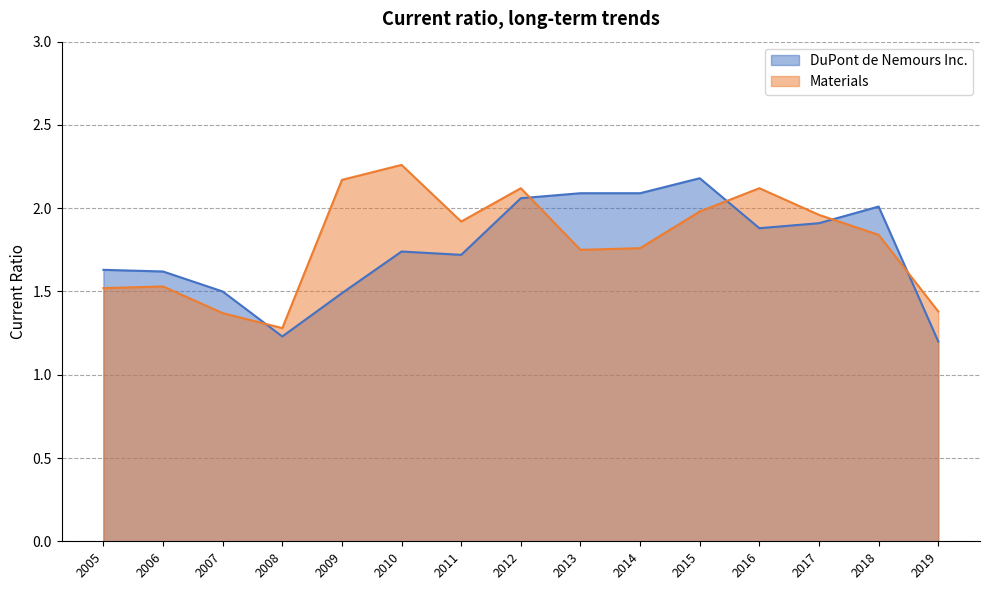

Rank the series at 2007 from highest to lowest value.

DuPont de Nemours Inc., Materials